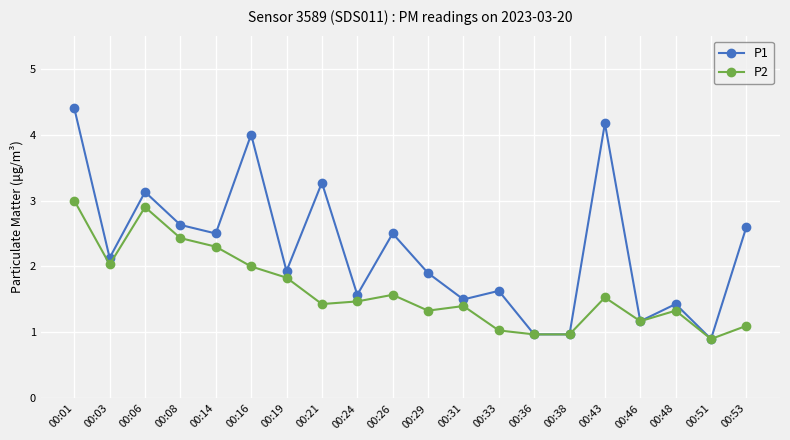

What is the total value across all series at 00:24?

3.0